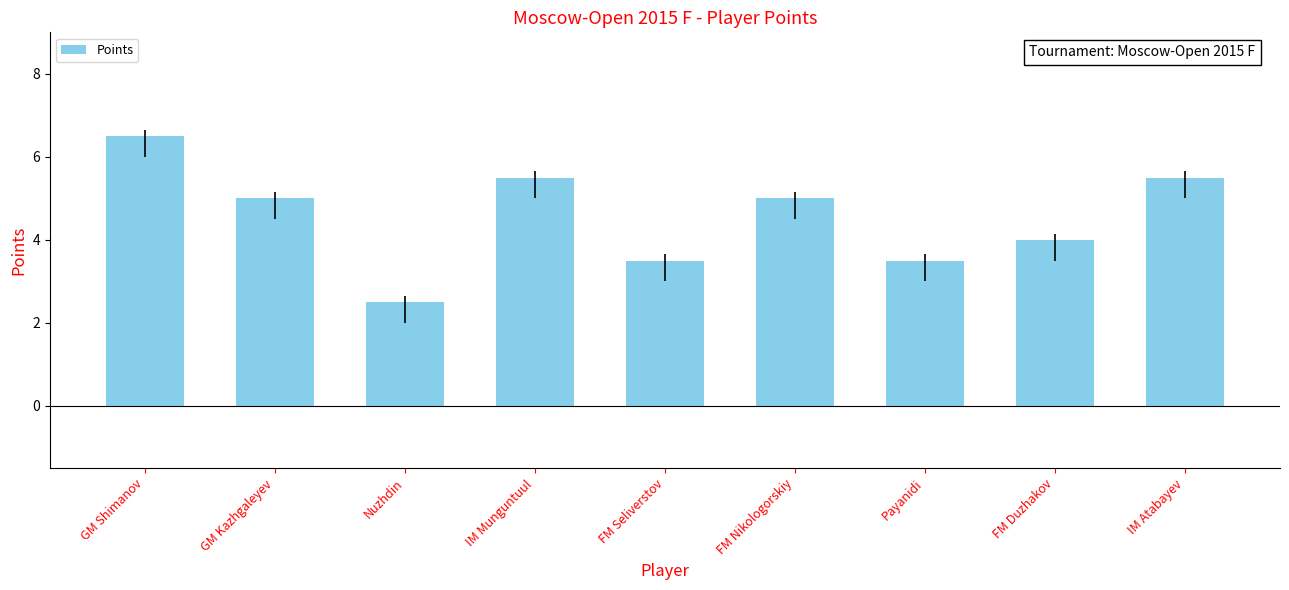

True or false: the data shows 3.5 at Nuzhdin.

False